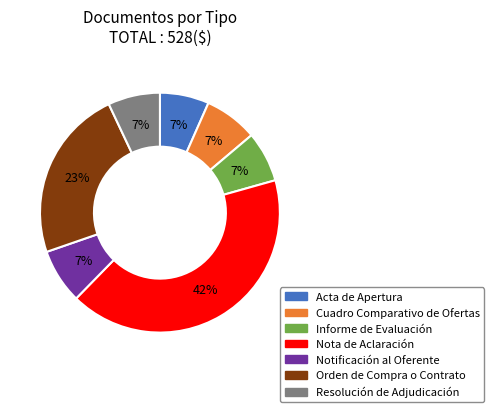

To the nearest percent, what portion does Informe de Evaluación represent?

7%